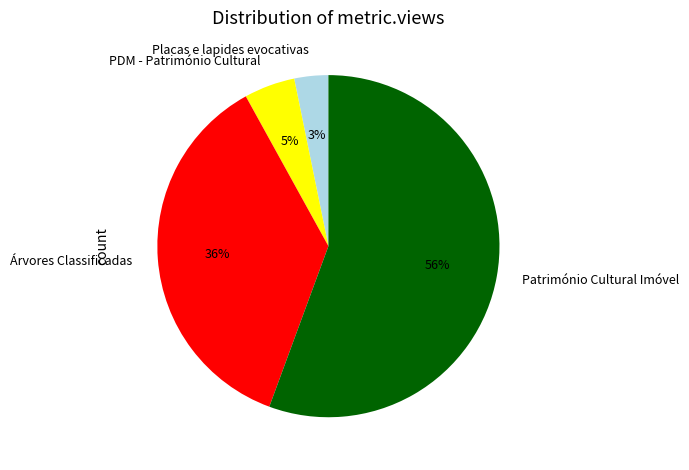

Do Árvores Classificadas and Placas e lapides evocativas together represent more than half of the pie?

No